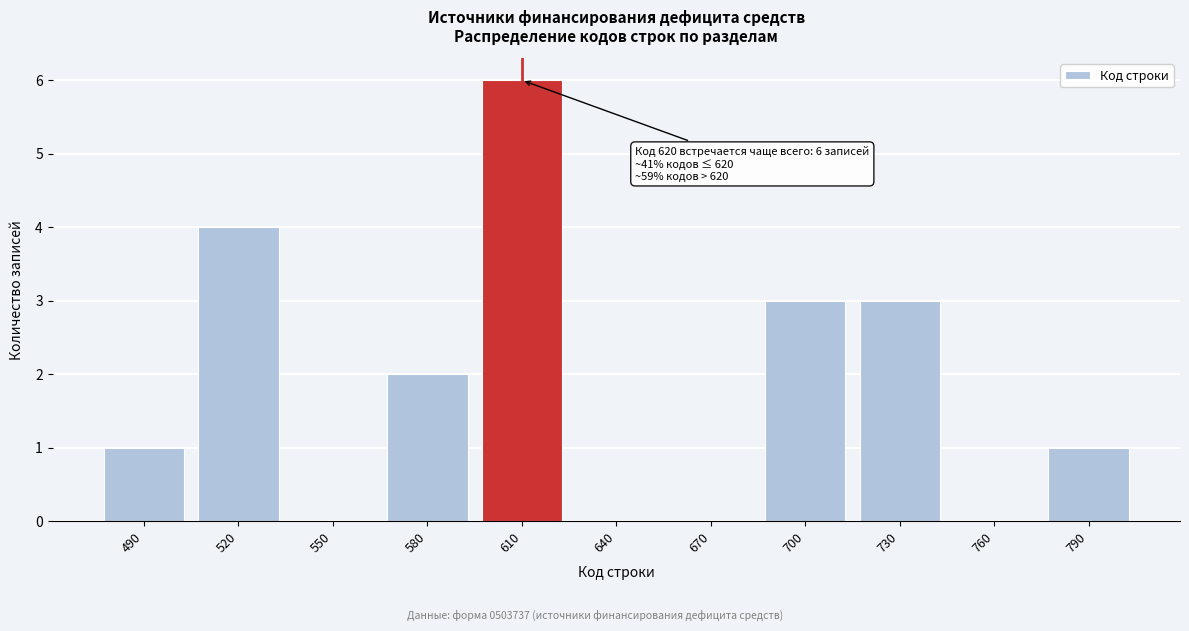

Reading left to right, what are all the values shown in this chart?

490=1	520=4	550=0	580=2	610=6	640=0	670=0	700=3	730=3	760=0	790=1